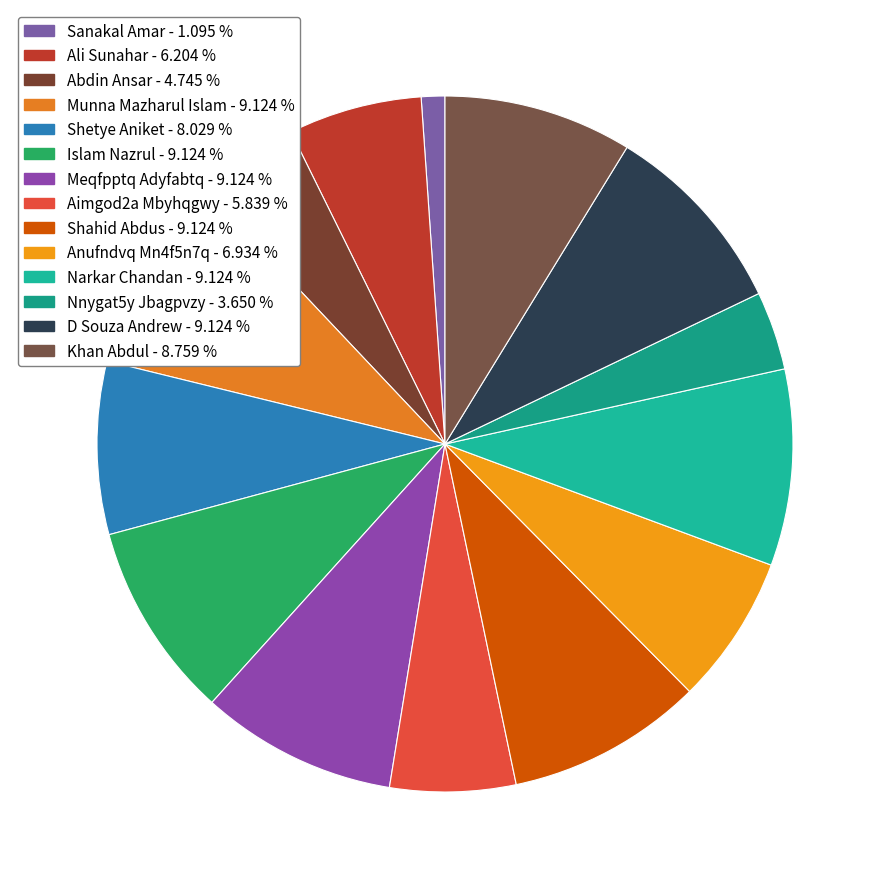

Count the number of slices in the pie.

14